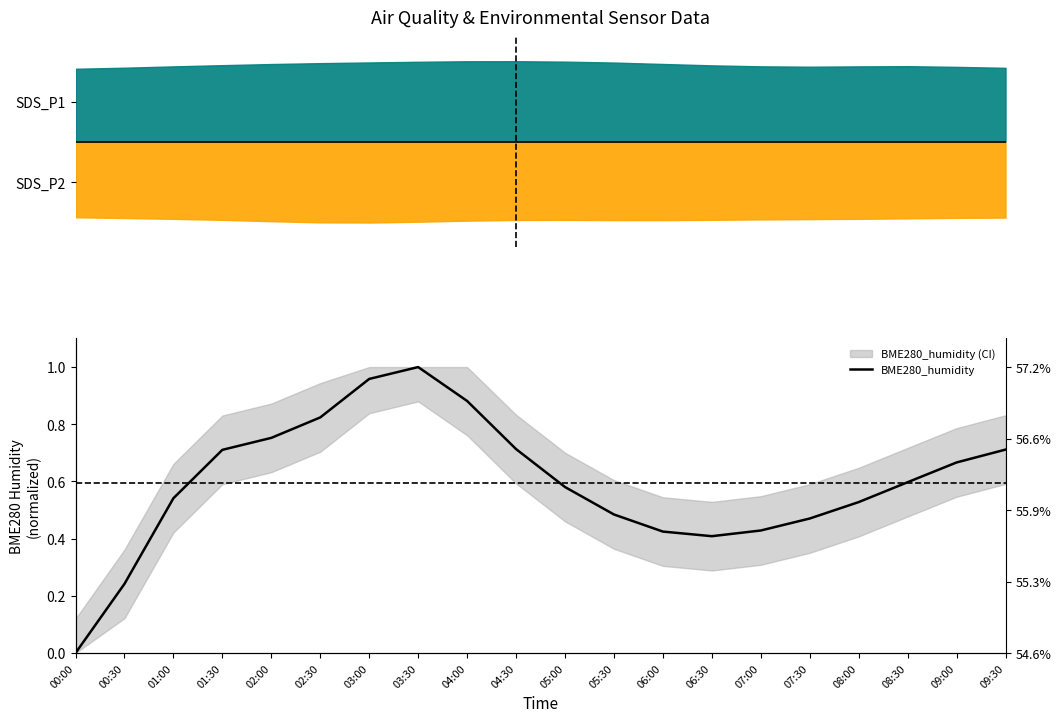

How many categories are shown in the chart?

20